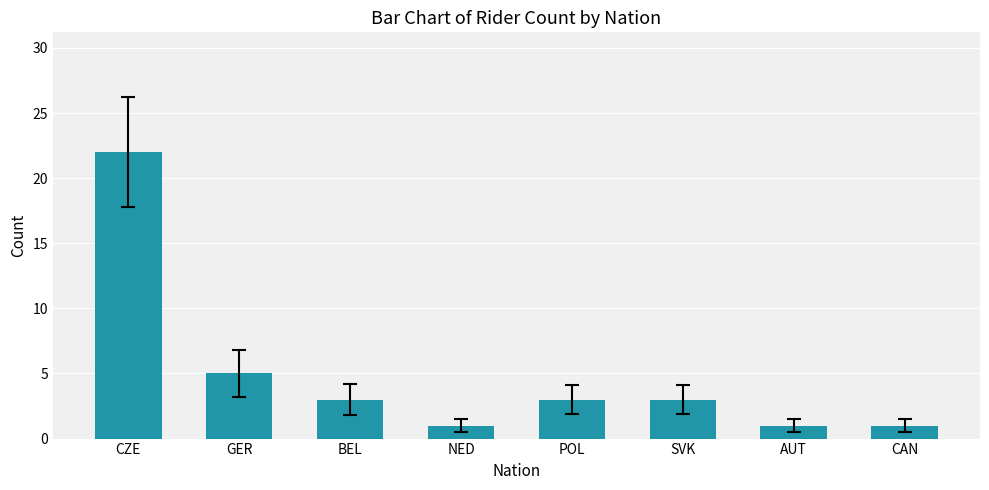

What is the sum of the values at CAN and GER?

6